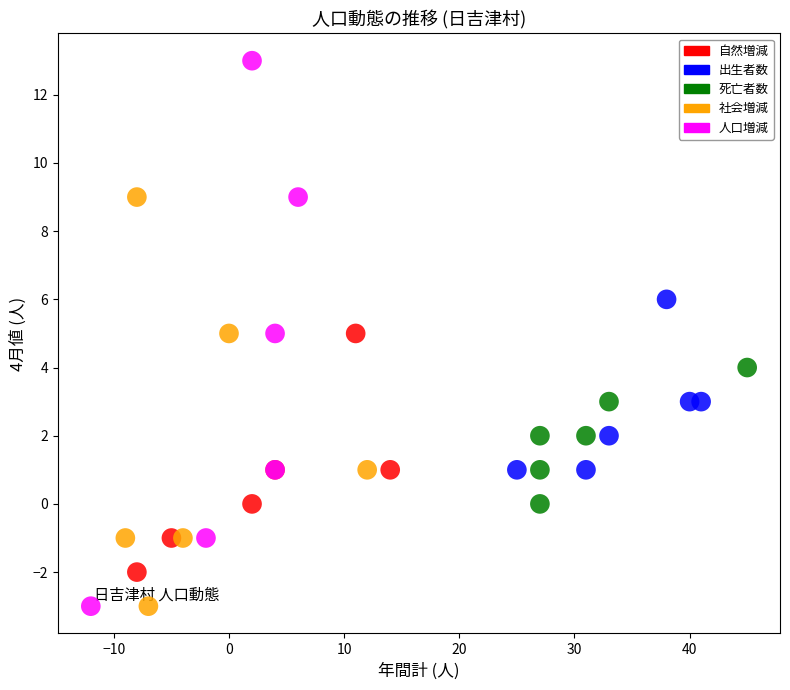

Which series contains the highest Y value?

人口増減